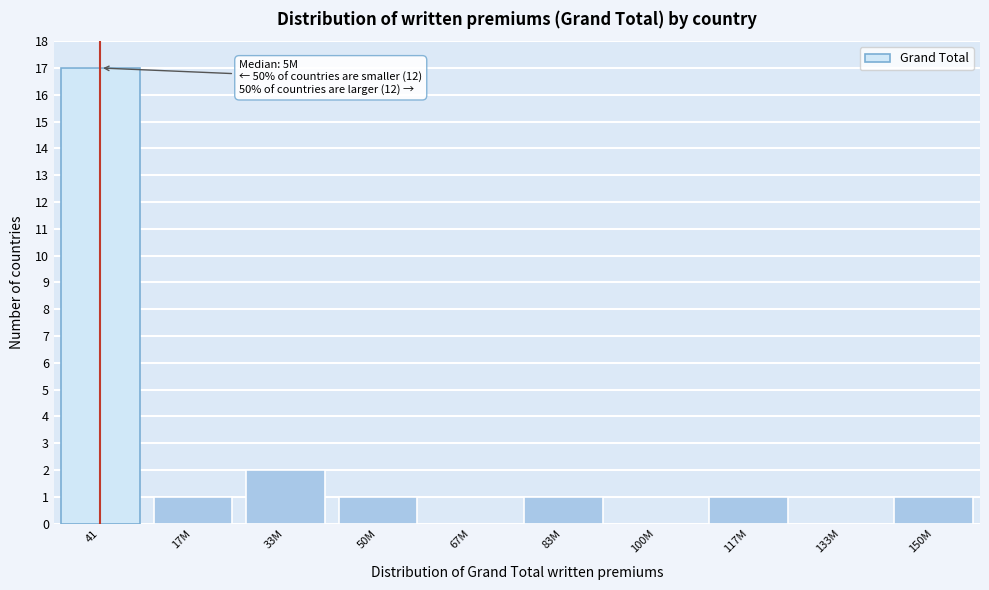

Reading right to left, transcribe all the data shown in this chart.

150M=1	133M=0	117M=1	100M=0	83M=1	67M=0	50M=1	33M=2	17M=1	41=17